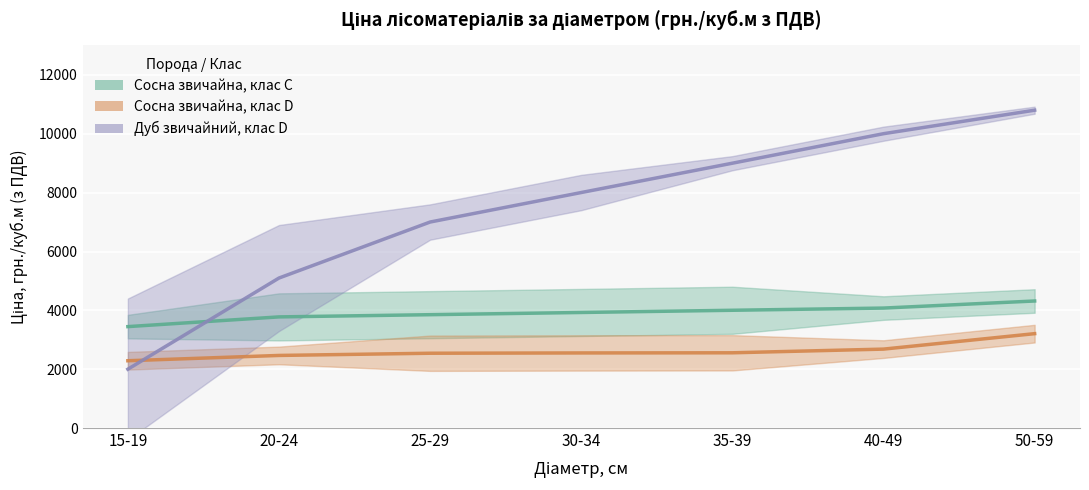

True or false: Сосна звичайна, клас C has more than 1 interior local peaks.

False